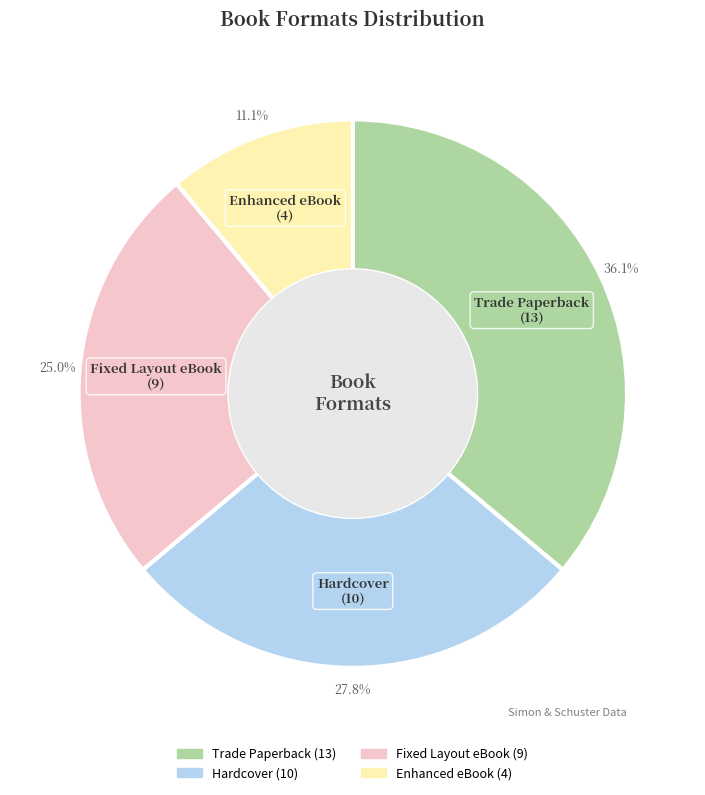

Rank the categories by value from lowest to highest.

Enhanced eBook, Fixed Layout eBook, Hardcover, Trade Paperback